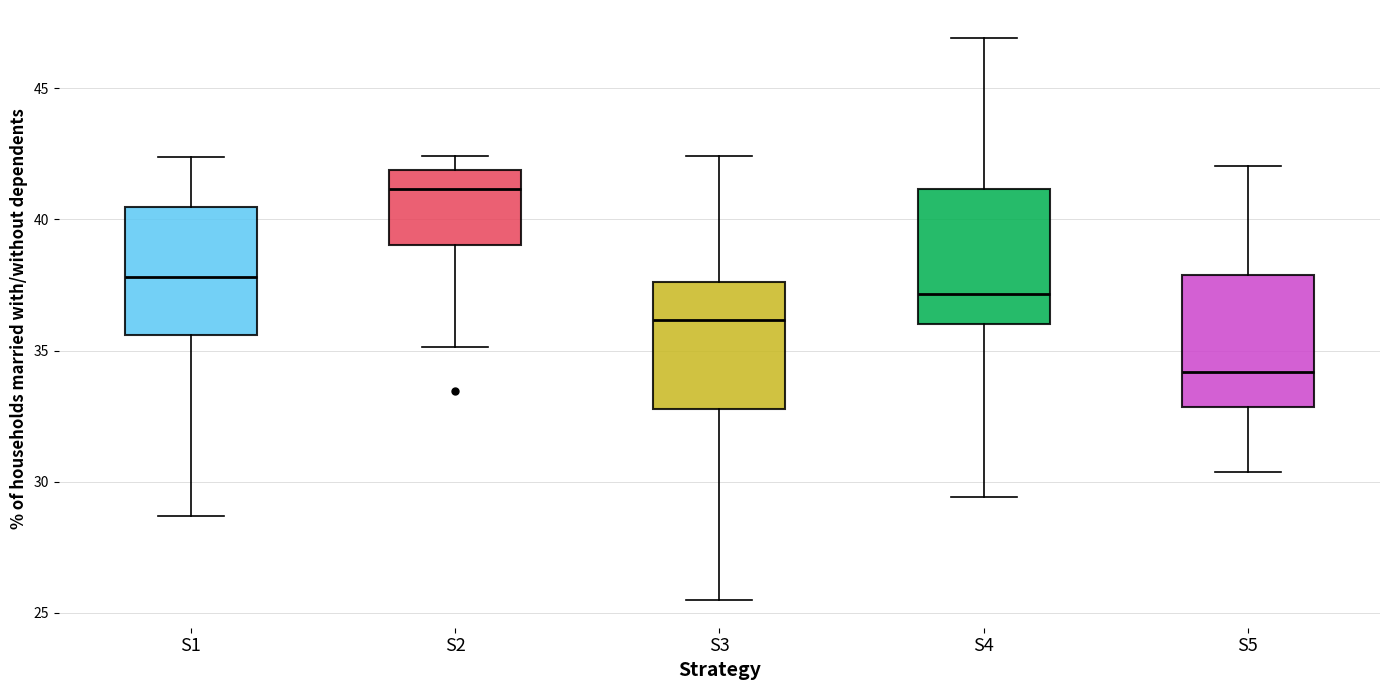

Where does the median line of the box for S1 sit on the y-axis? The values are not printed on the chart, so give them approximately, as read against the axis.

38.0